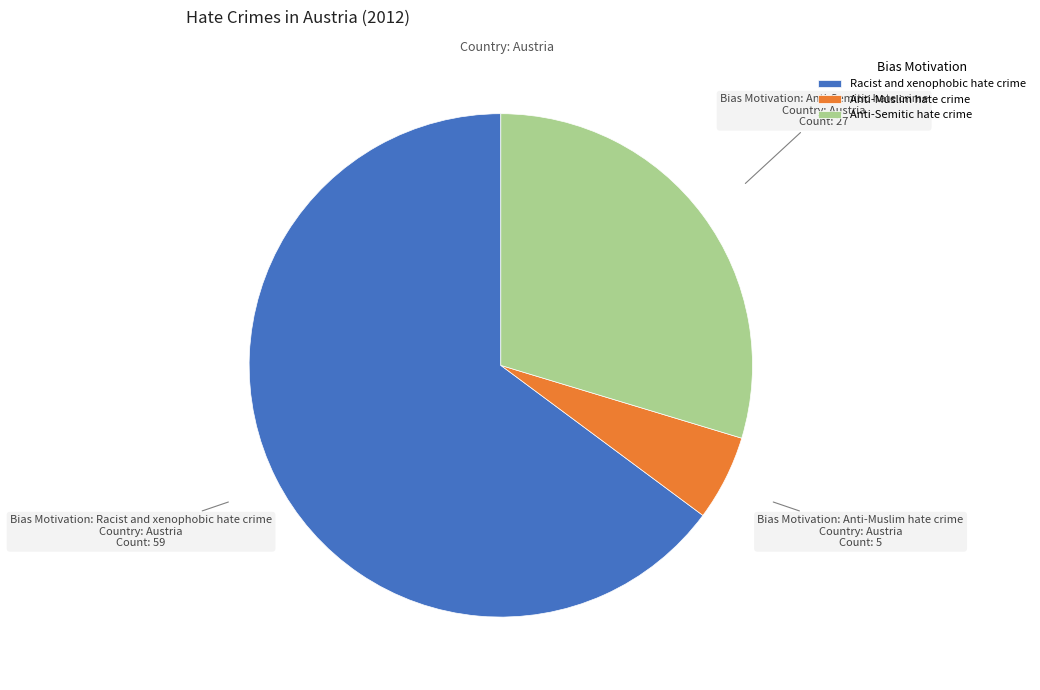

Which category has the smallest portion of the pie?

Anti-Muslim hate crime